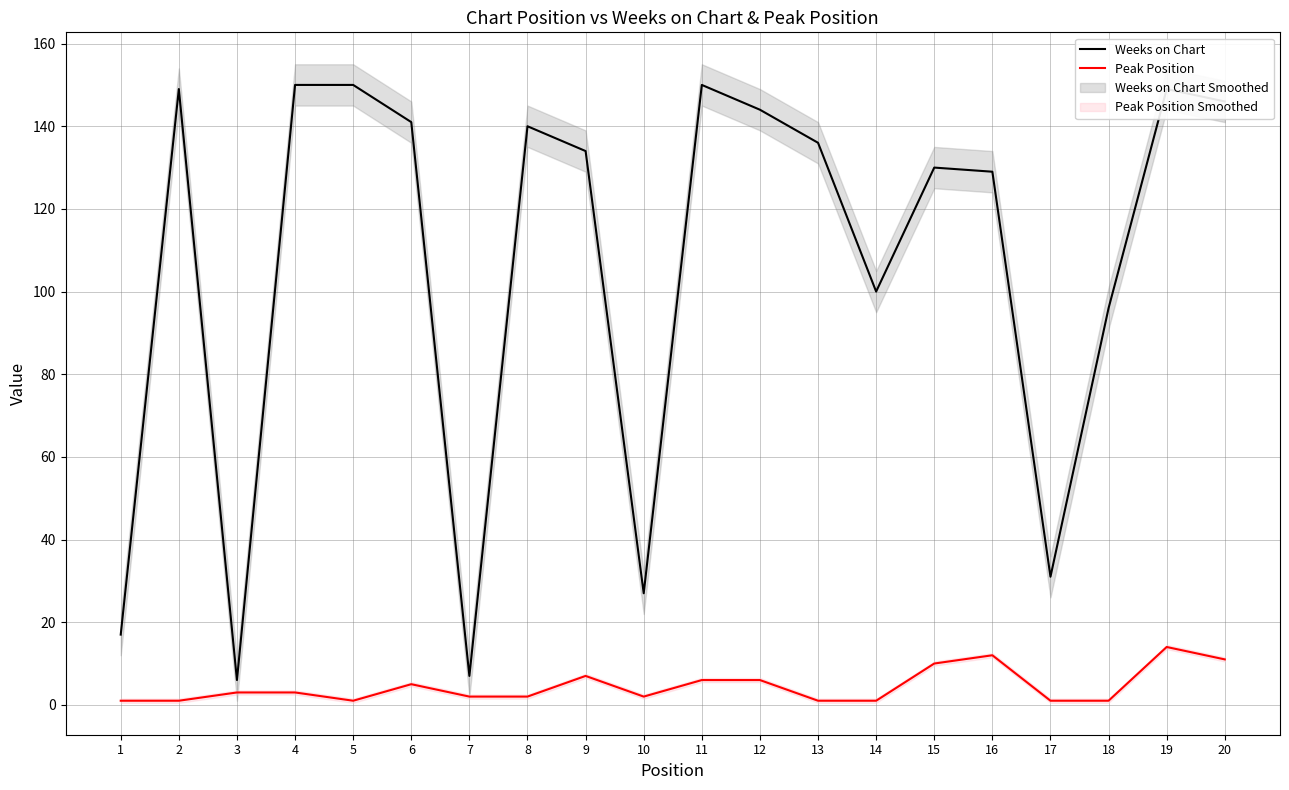

What is the value of the Peak Position point at the 5th from the left?

1